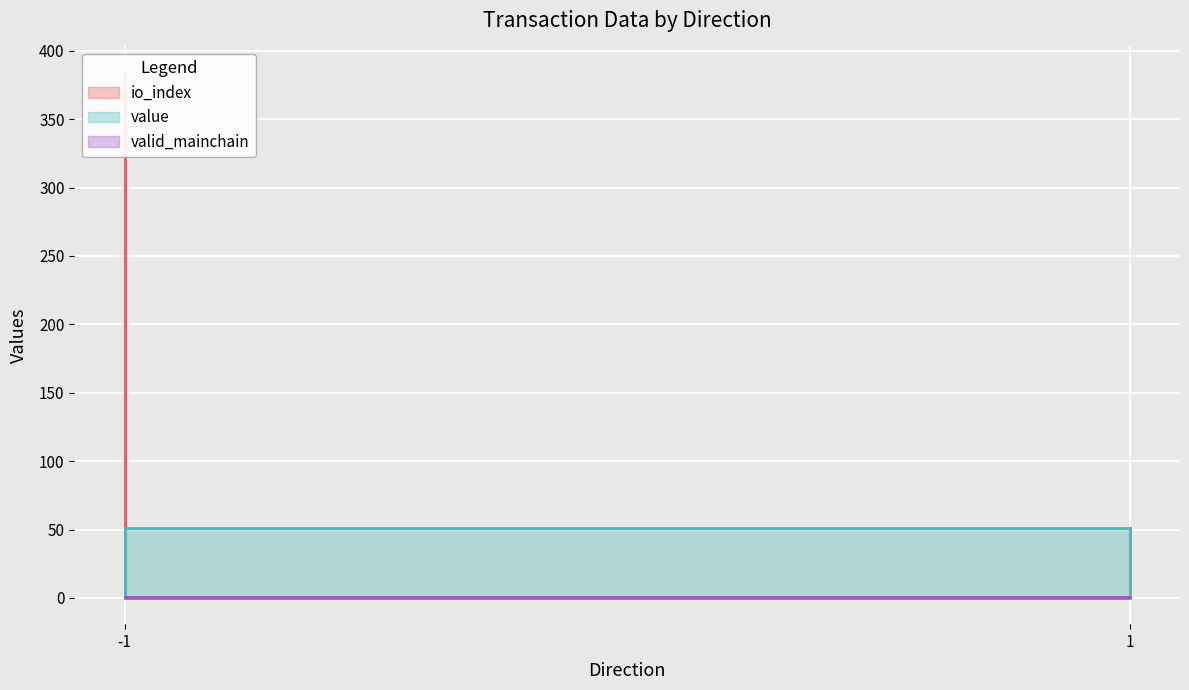

Between -1 and -1, which is larger?

-1